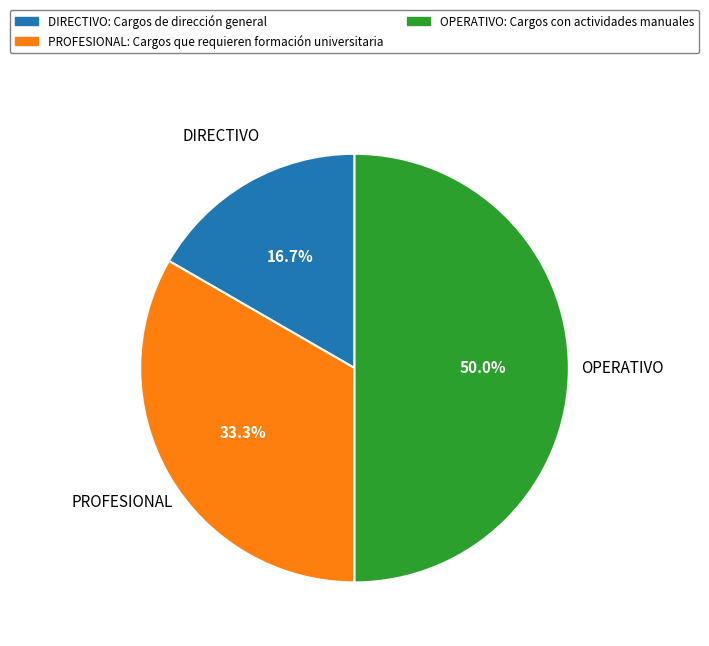

True or false: DIRECTIVO accounts for 17% of the total.

True